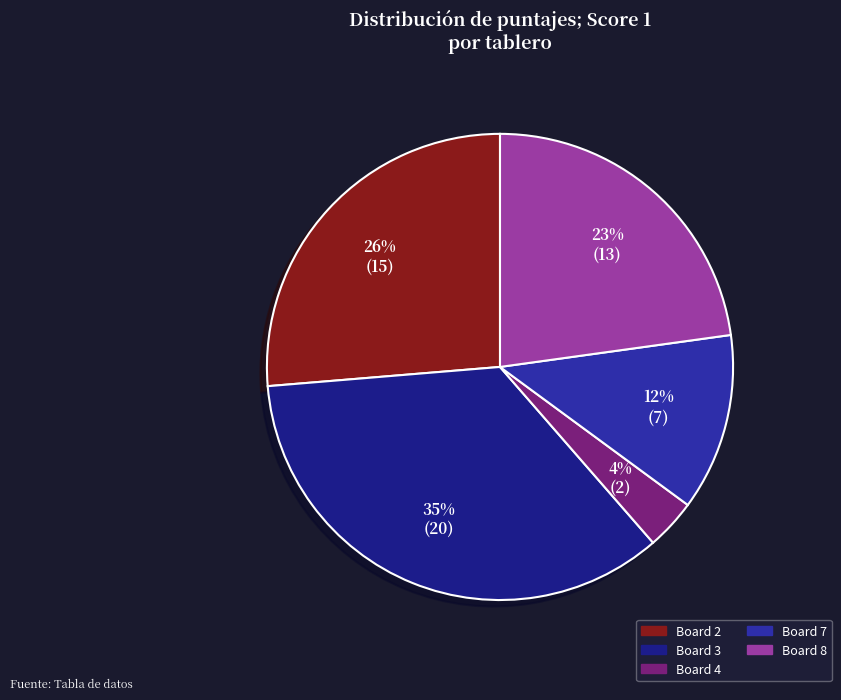

Is there any slice that represents more than half of the pie?

No